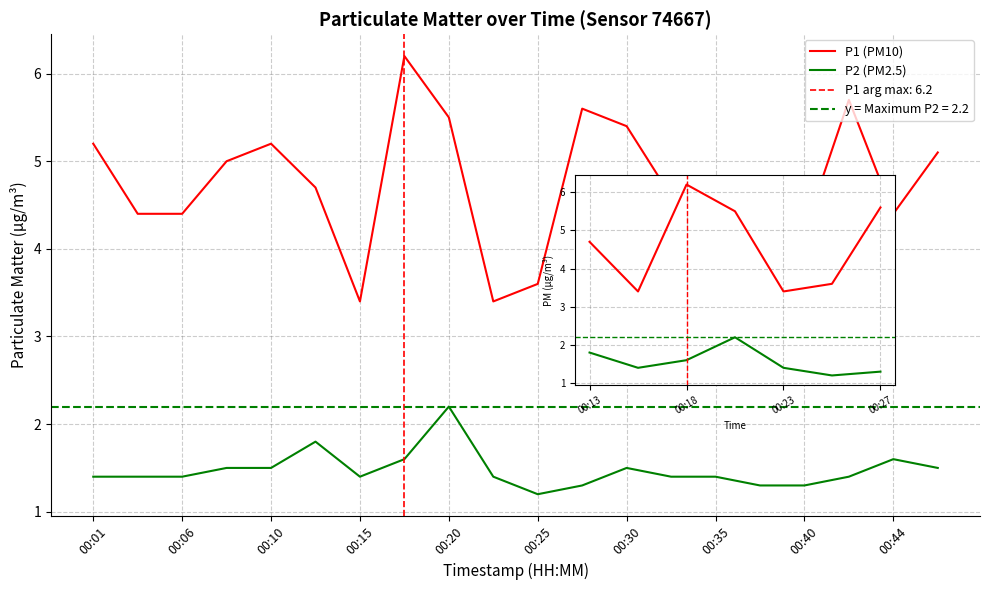

List the labels in order of P2 value, largest first.

00:20, 00:13, 00:18, 00:44, 00:08, 00:10, 00:30, 00:47, 00:01, 00:03, 00:06, 00:15, 00:23, 00:32, 00:35, 00:42, 00:27, 00:37, 00:40, 00:25